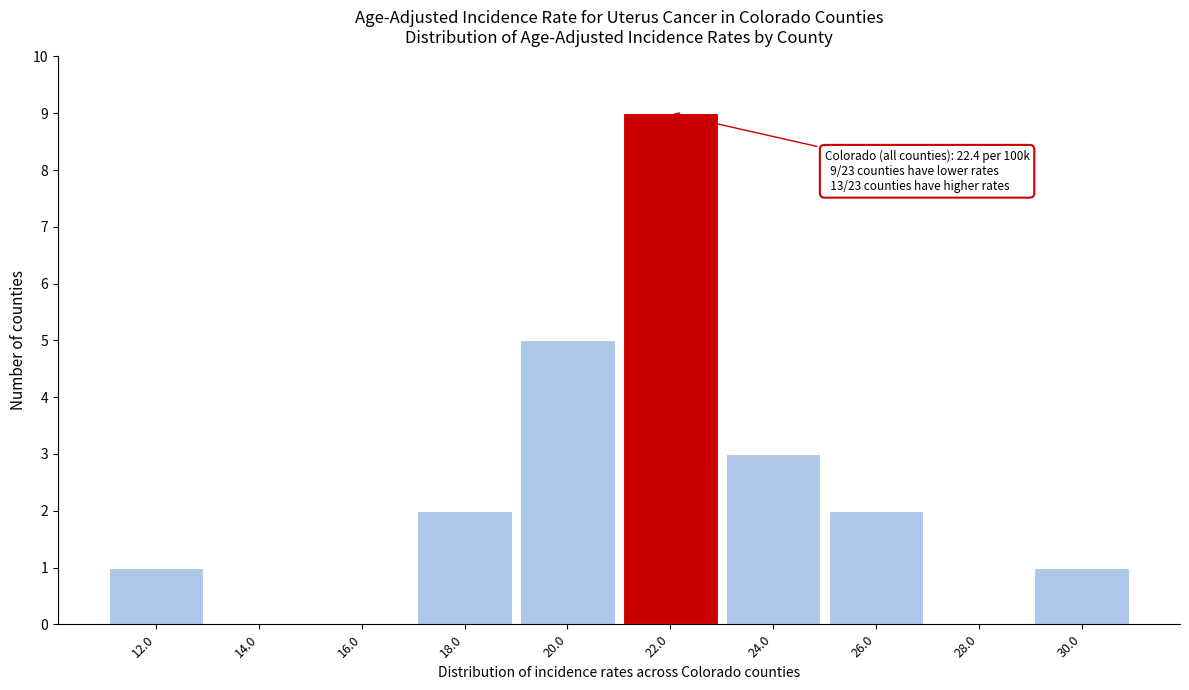

Reading left to right, extract all data points from this chart.

12.0=1	14.0=0	16.0=0	18.0=2	20.0=5	22.0=9	24.0=3	26.0=2	28.0=0	30.0=1